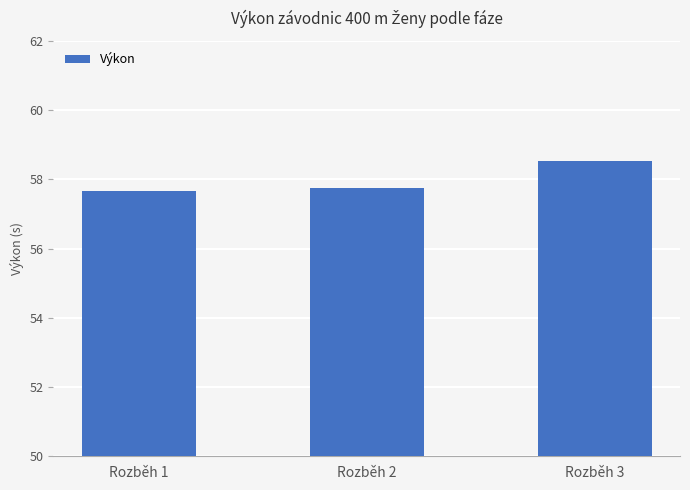

List the labels in order of value, smallest first.

Rozběh 1, Rozběh 2, Rozběh 3